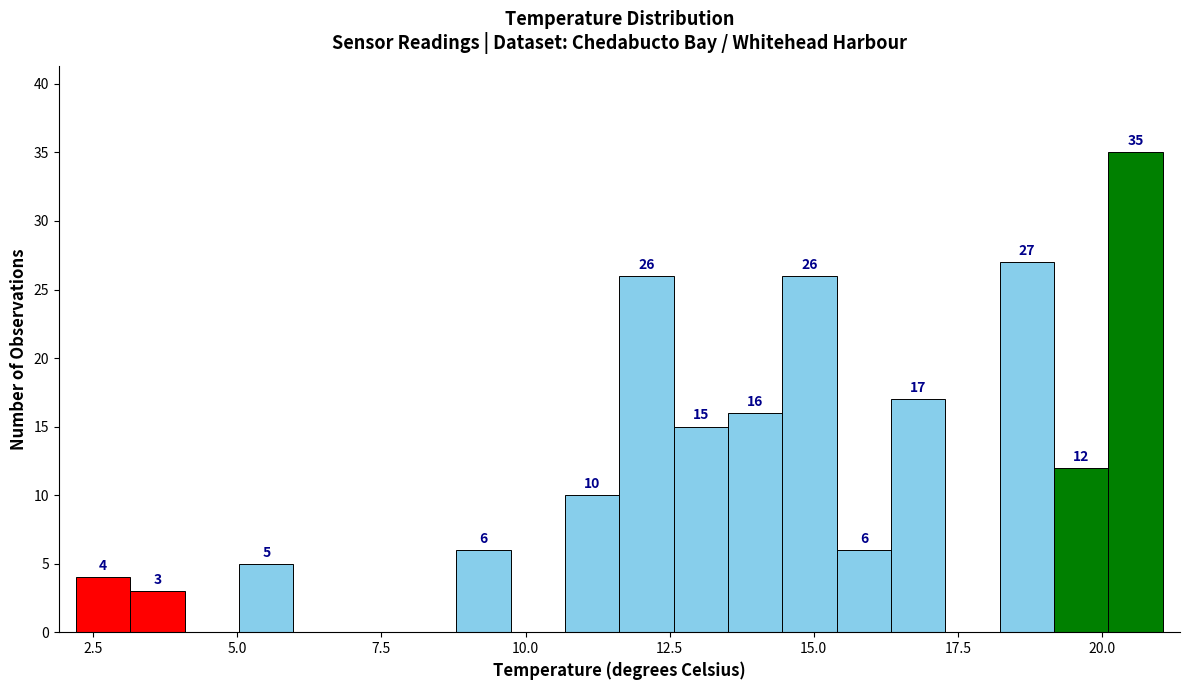

Around what value on the x-axis is the tallest bar? Give the approximate position of its centre, as read against the axis.

20.5